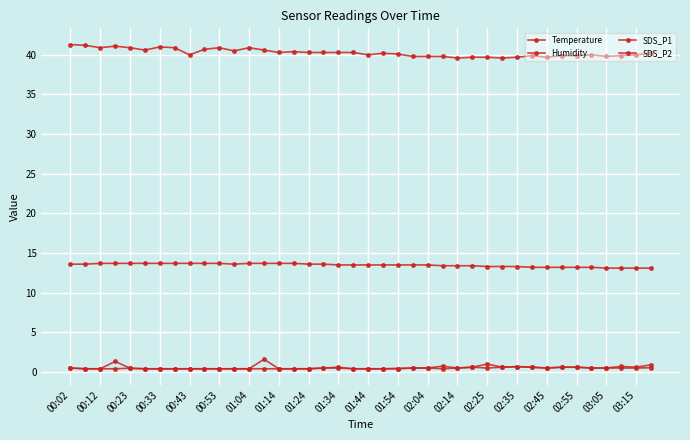

True or false: SDS_P1 and Temperature intersect in this chart.

False